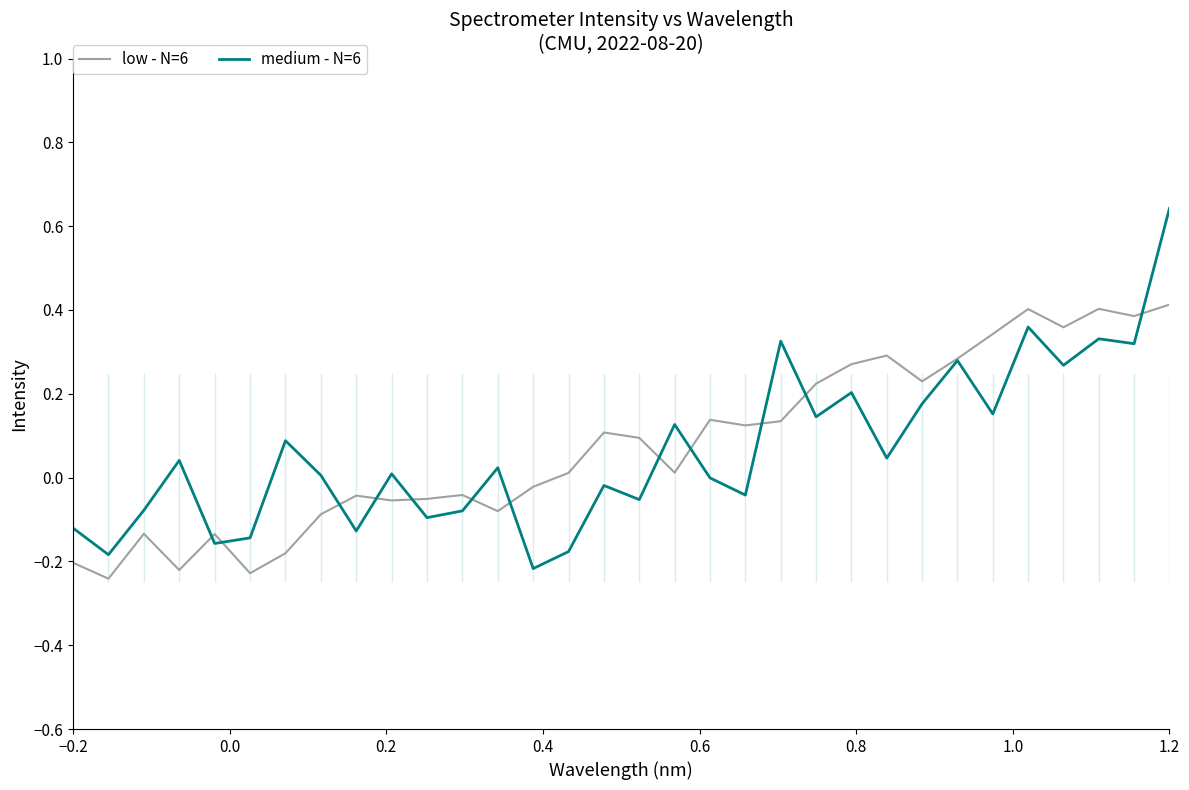

What are all the series names shown in the legend?

low - N=6, medium - N=6